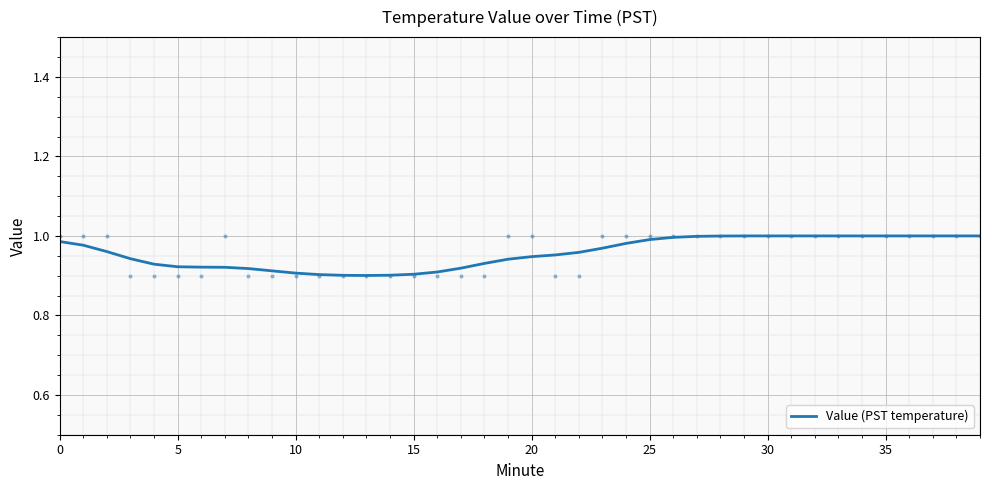

What is the sum of all values?

38.3